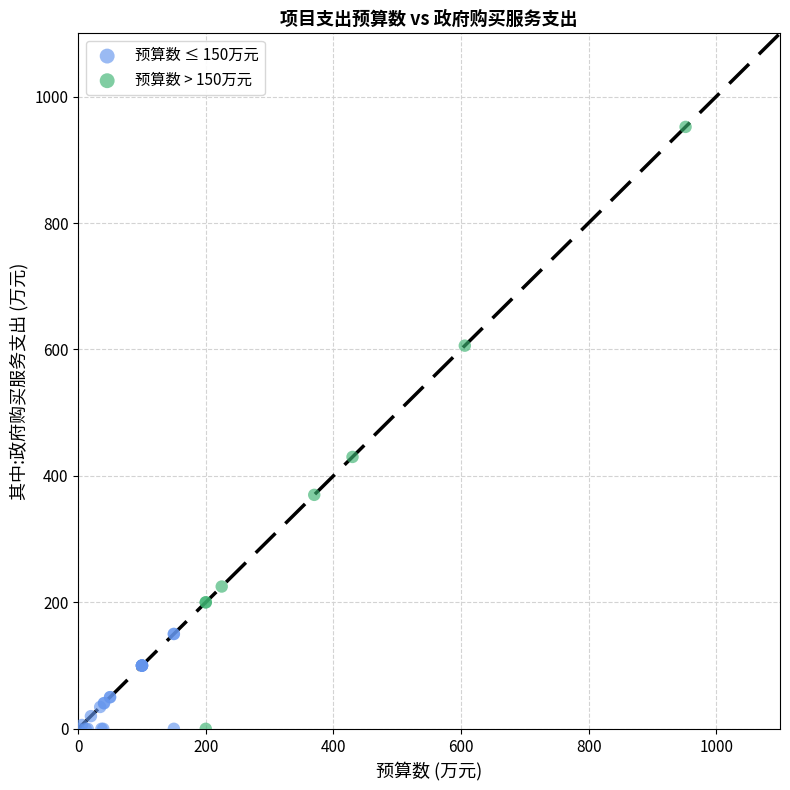

Which series has the largest Y range (max minus min)?

预算数 > 150万元